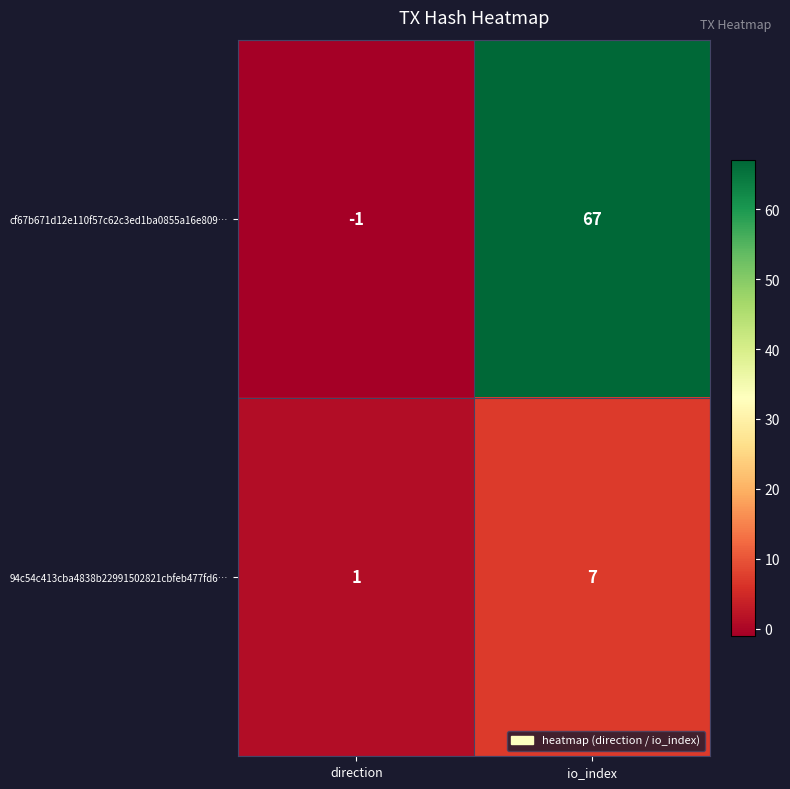

Is it true that 94c54c413cba4838b22991502821cbfeb477fd6… equals 1 at direction?

True